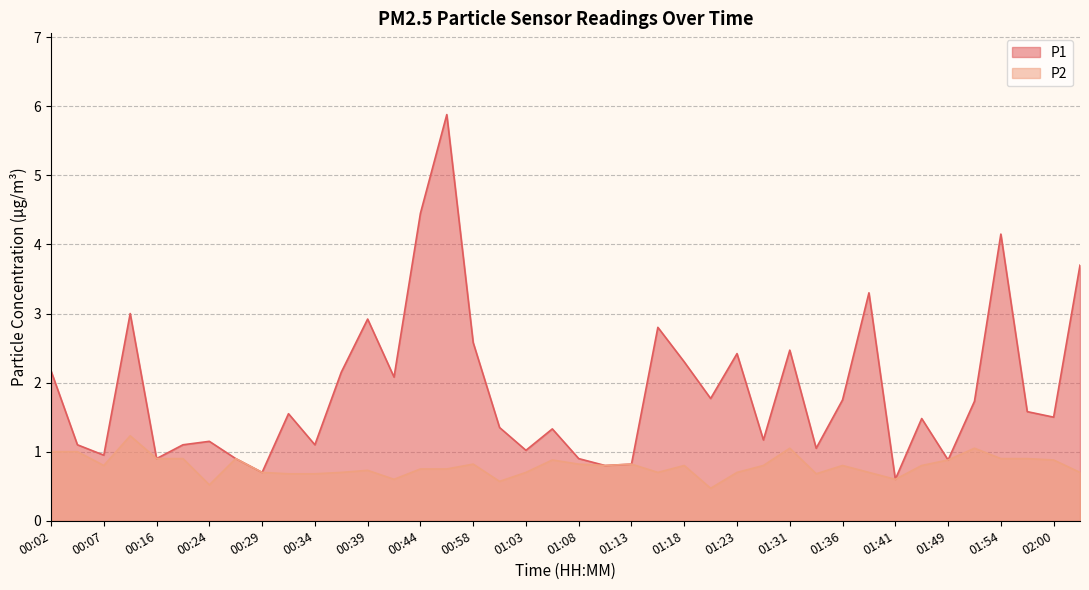

What is the sum of all P2 values?

31.7